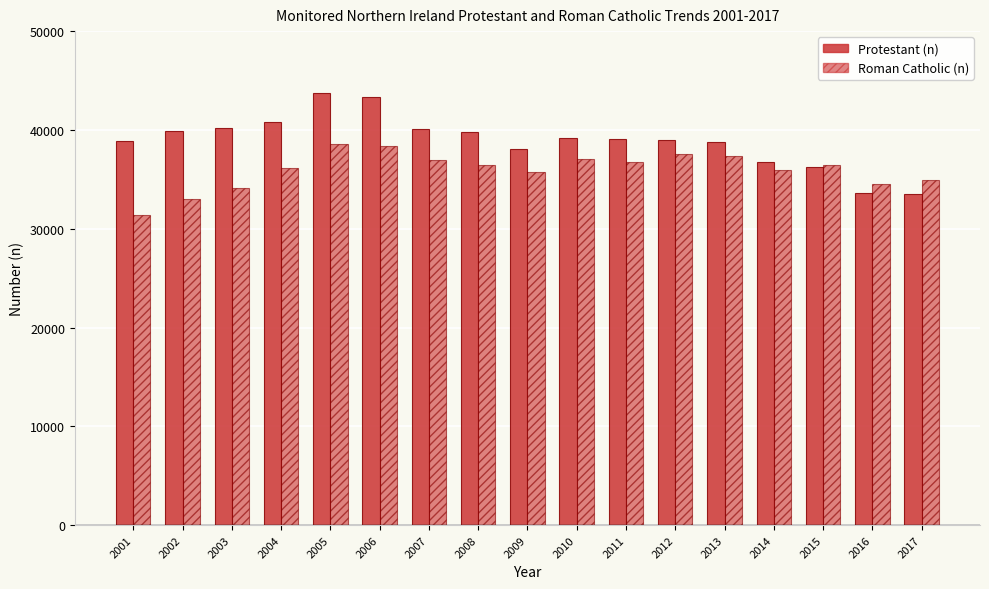

Rank the categories by Roman Catholic (n) value from highest to lowest.

2005, 2006, 2012, 2013, 2010, 2007, 2011, 2015, 2008, 2004, 2014, 2009, 2017, 2016, 2003, 2002, 2001